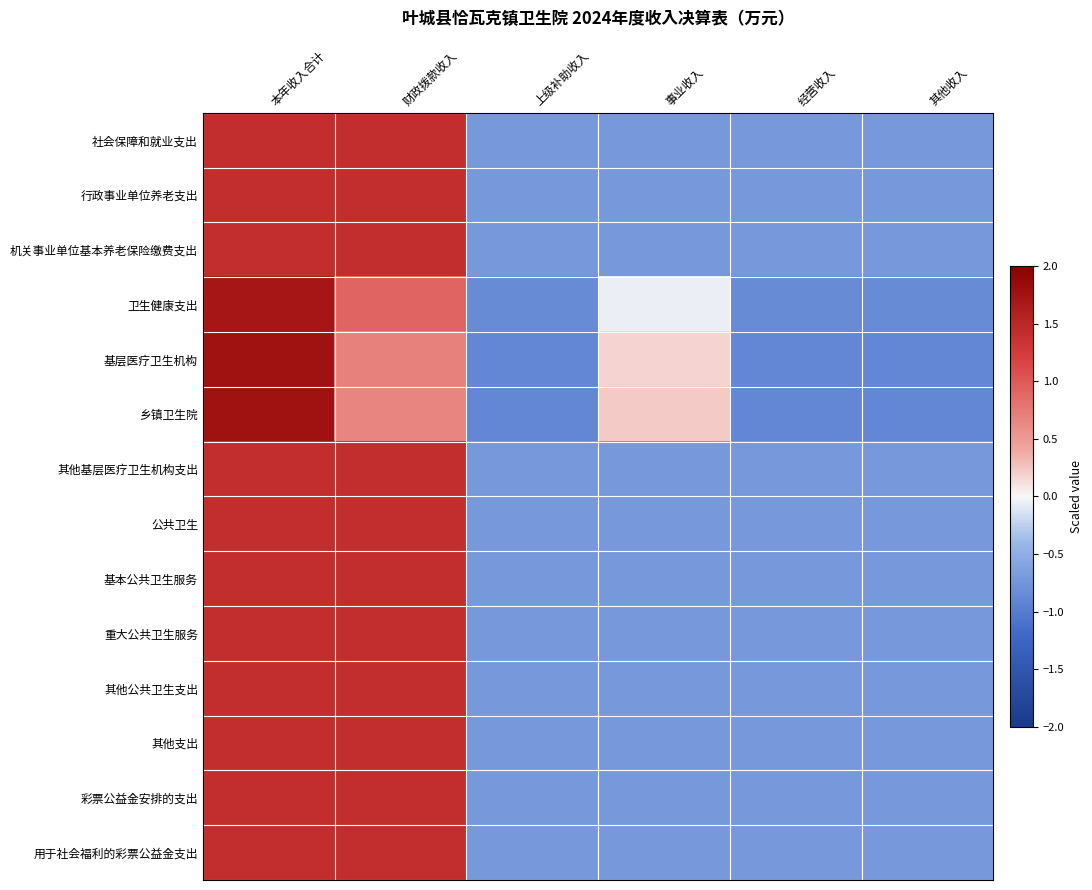

What is the total value across all series at 事业收入?

-7.4